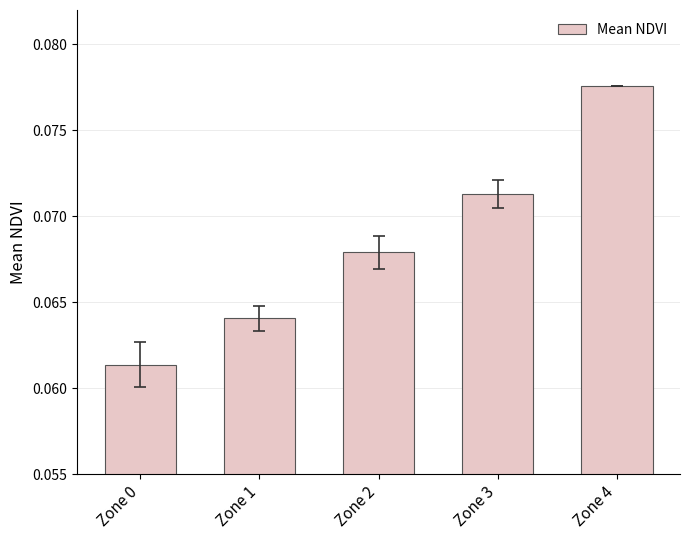

At which label is the value closest to 0?

Zone 0